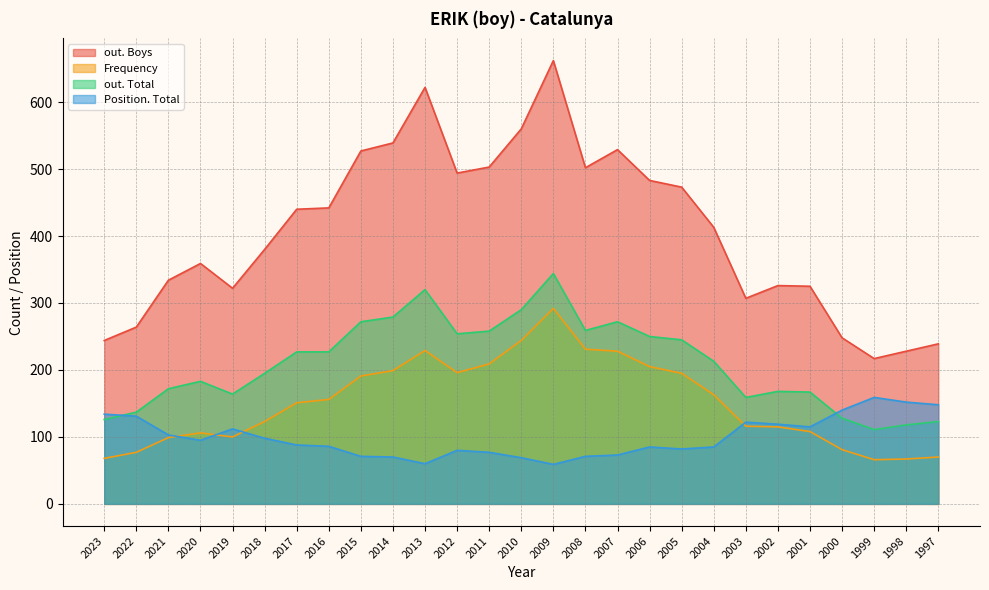

What is the average value of the out. Total series?

210